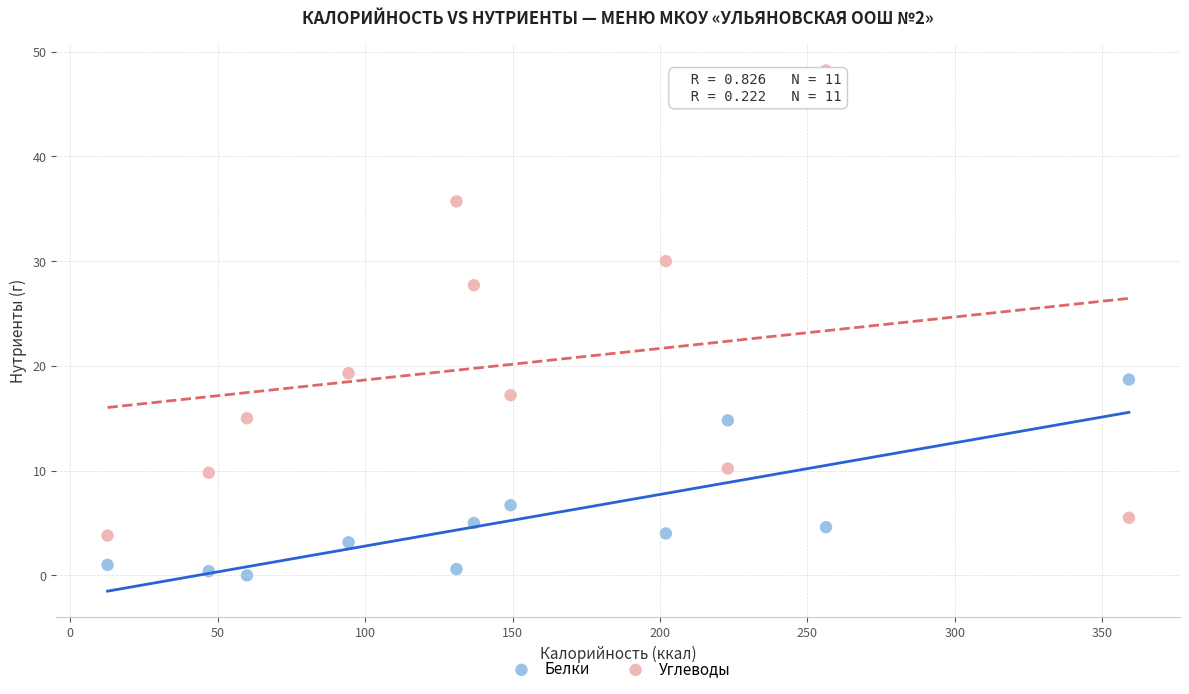

Across all data points, what is the range of X values (max minus min)?

346.3